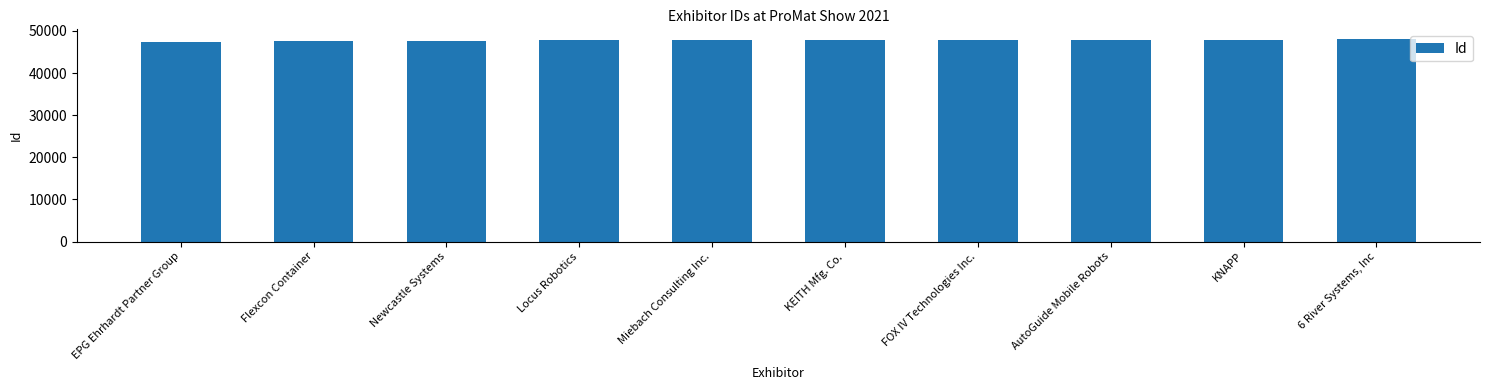

How many bars are there in total?

10